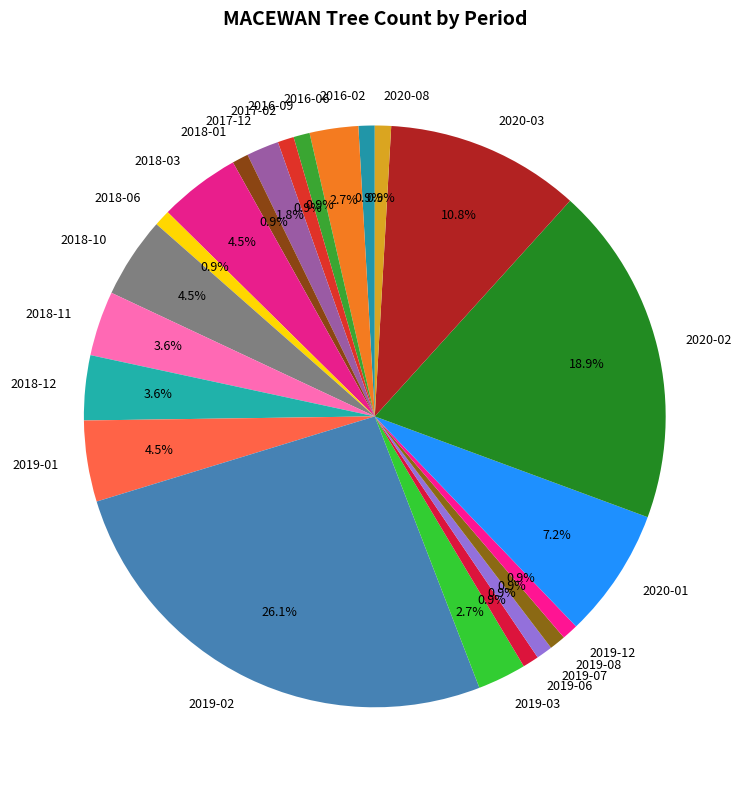

To the nearest percent, what is the difference between the 2017-02 and 2018-12 slice percentages?

3%